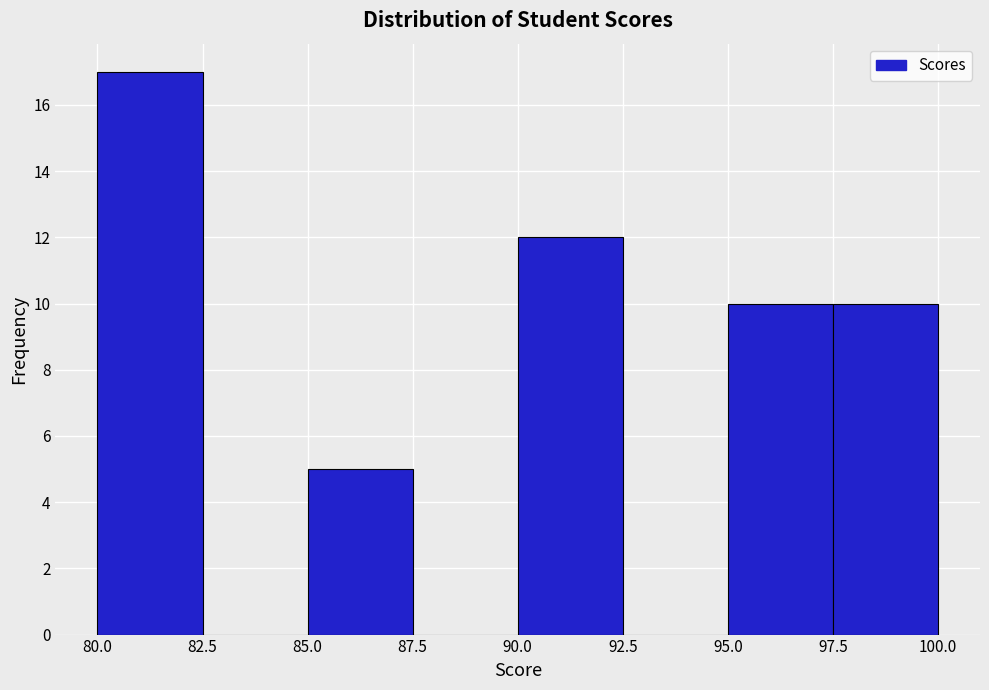

How tall is the bar that spans 97.5 to 100.0 on the x-axis? The values are not printed on the chart, so give them approximately, as read against the axis.

10